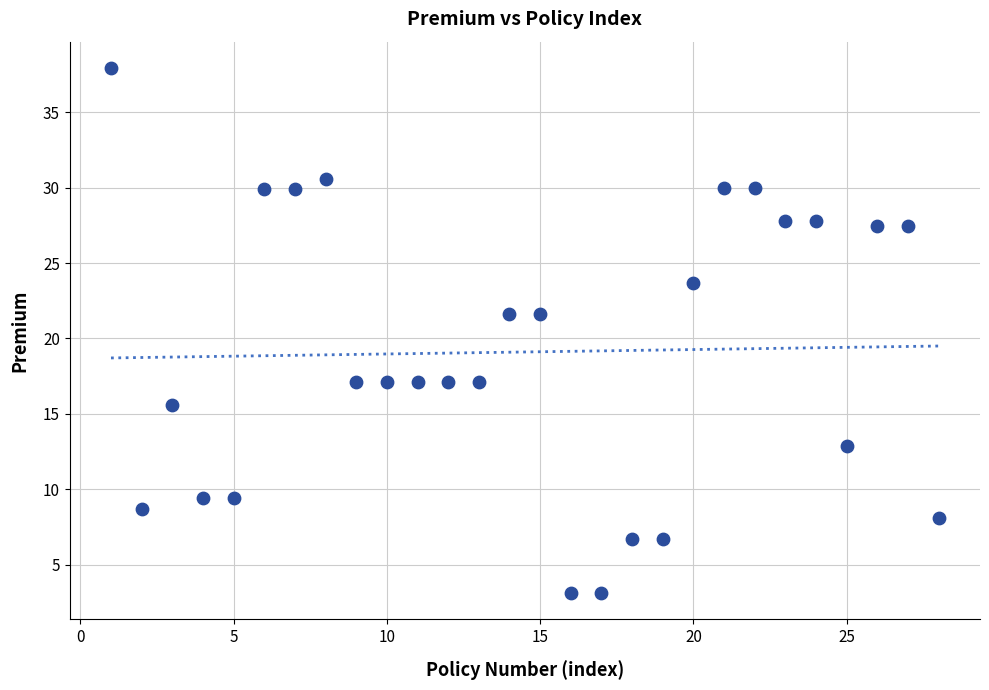

What is the range of X values (max minus min)?

27.0